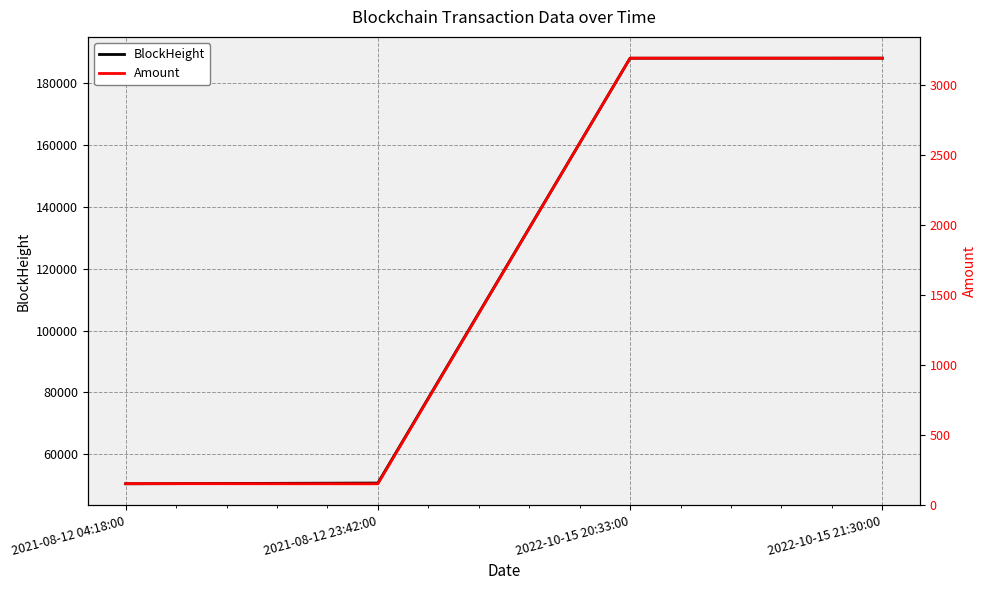

What position from the left is 2021-08-12 04:18:00?

1